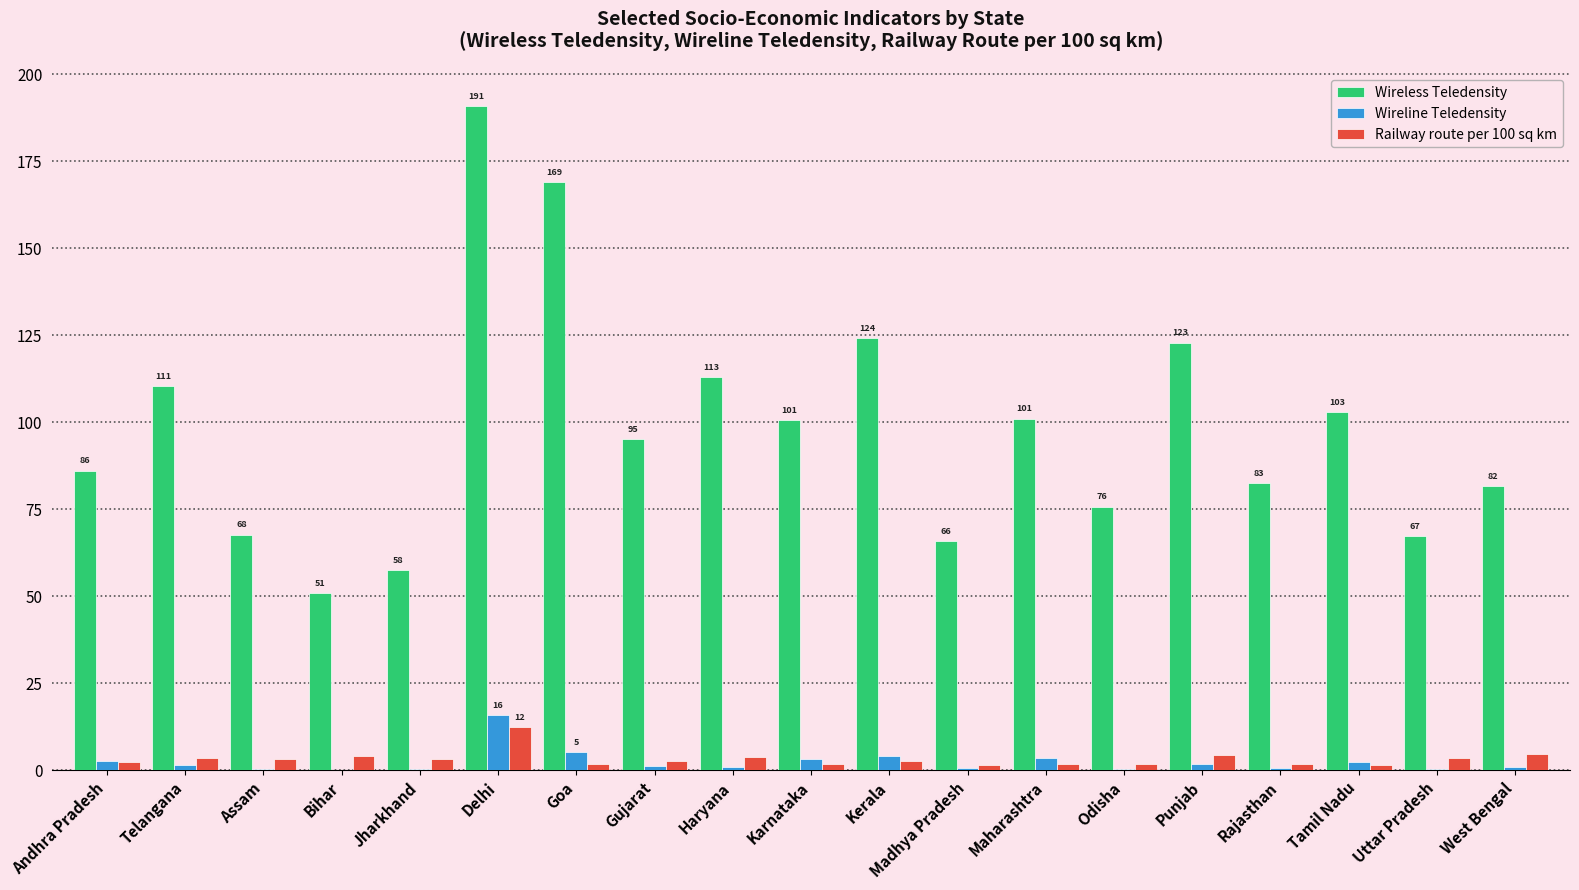

What is the sum of all Railway route per 100 sq km values?

63.2